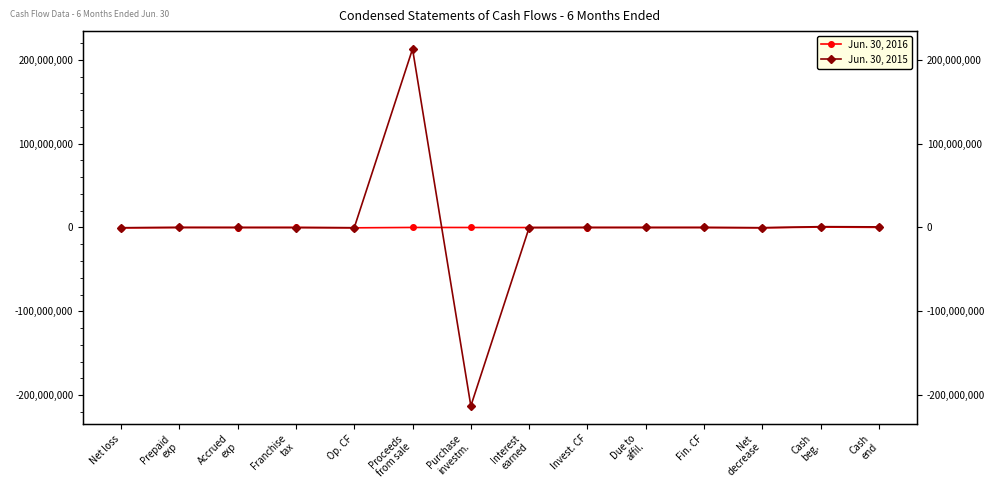

At which category does Jun. 30, 2015 reach its first local peak?

Prepaid
exp